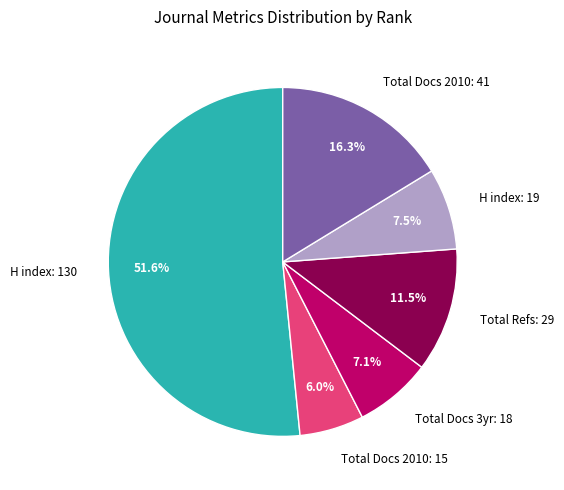

What is the largest slice in the pie chart?

H index: 130